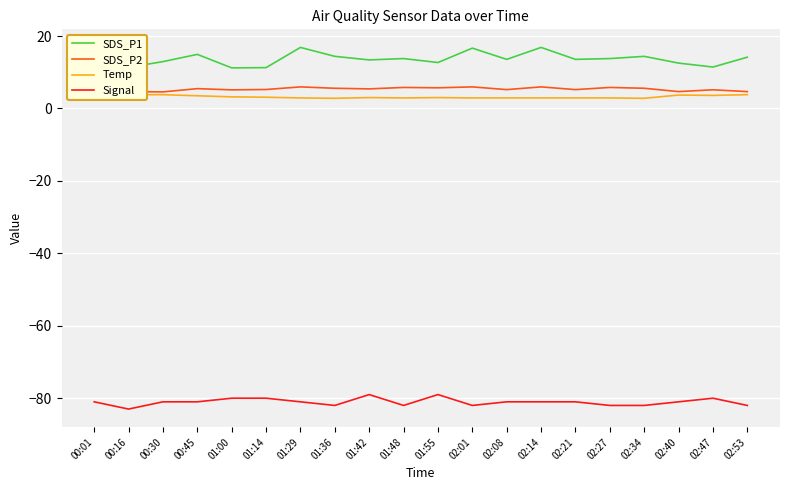

True or false: SDS_P1 and Temp intersect in this chart.

False